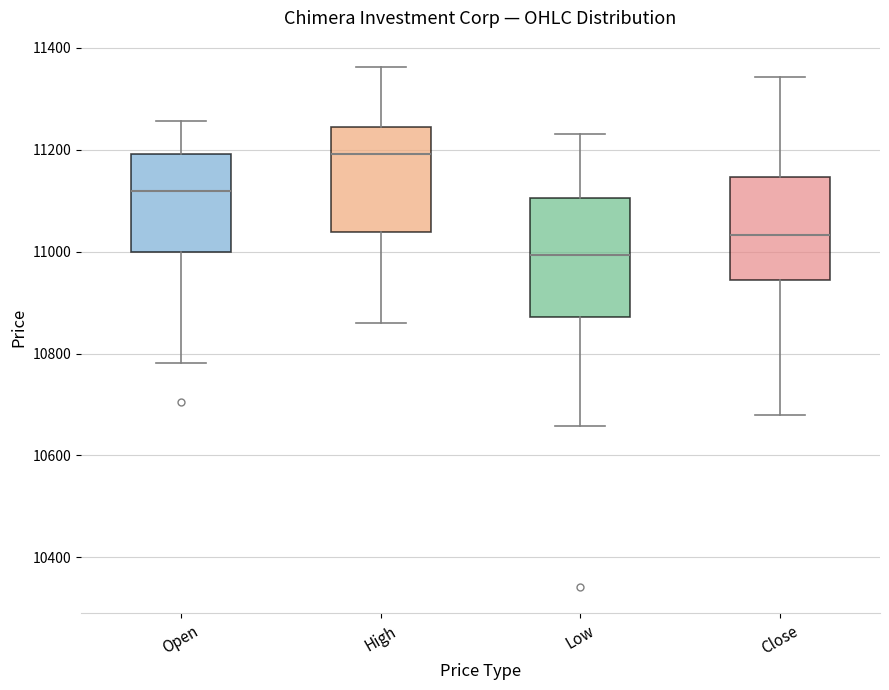

Reading left to right, read every box against the y-axis: the position of its median line, the range the box covers, and the ends of its whiskers. The values are not printed on the chart, so give them approximately, as read against the axis.

Open: median 11120, box 11000 to 11200, whiskers 10780 to 11260
High: median 11200, box 11040 to 11240, whiskers 10860 to 11360
Low: median 11000, box 10880 to 11100, whiskers 10660 to 11240
Close: median 11040, box 10940 to 11140, whiskers 10680 to 11340